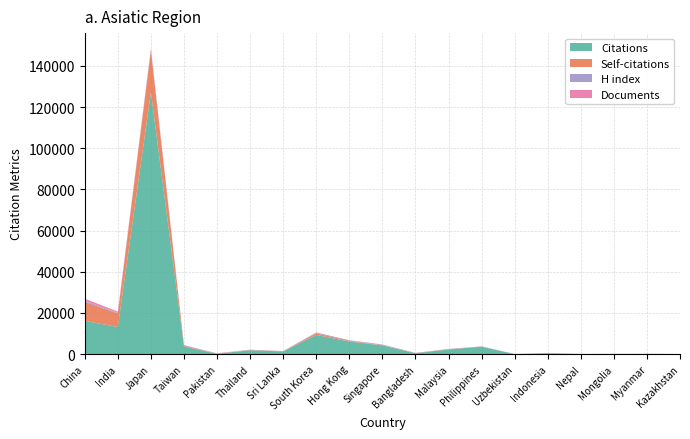

Reading left to right, what are all the values shown in this chart?

Citations: 16124	13119	127228	3654	147	1831	1257	9288	6088	4184	396	2205	3565	1	348	4	43	53	0
Self-citations: 9195	6581	20191	411	53	118	104	792	358	149	56	152	66	0	39	0	7	31	0
H index: 608	290	697	252	117	149	68	390	255	297	104	135	102	25	132	61	43	42	43
Documents: 950	644	380	62	55	34	33	27	26	20	14	5	4	3	3	1	1	1	1